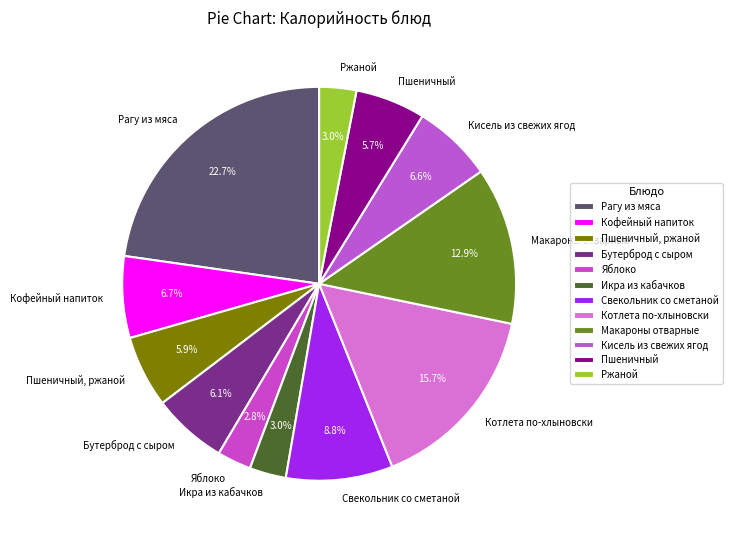

To the nearest percent, what is the average slice percentage?

8%